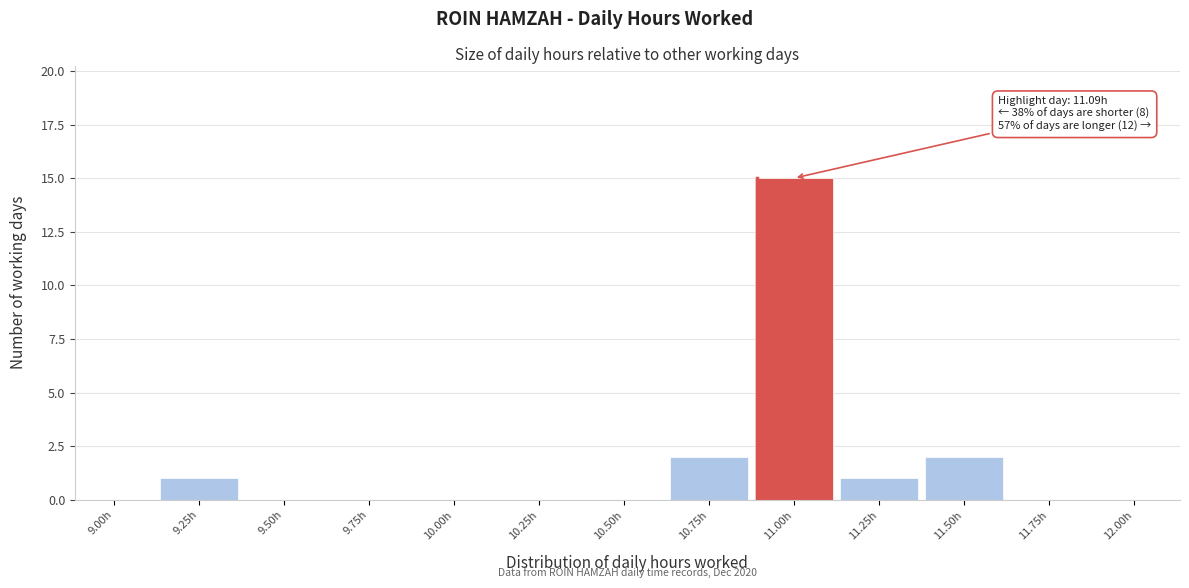

Reading left to right, transcribe all the data shown in this chart.

9.00h=0	9.25h=1	9.50h=0	9.75h=0	10.00h=0	10.25h=0	10.50h=0	10.75h=2	11.00h=15	11.25h=1	11.50h=2	11.75h=0	12.00h=0